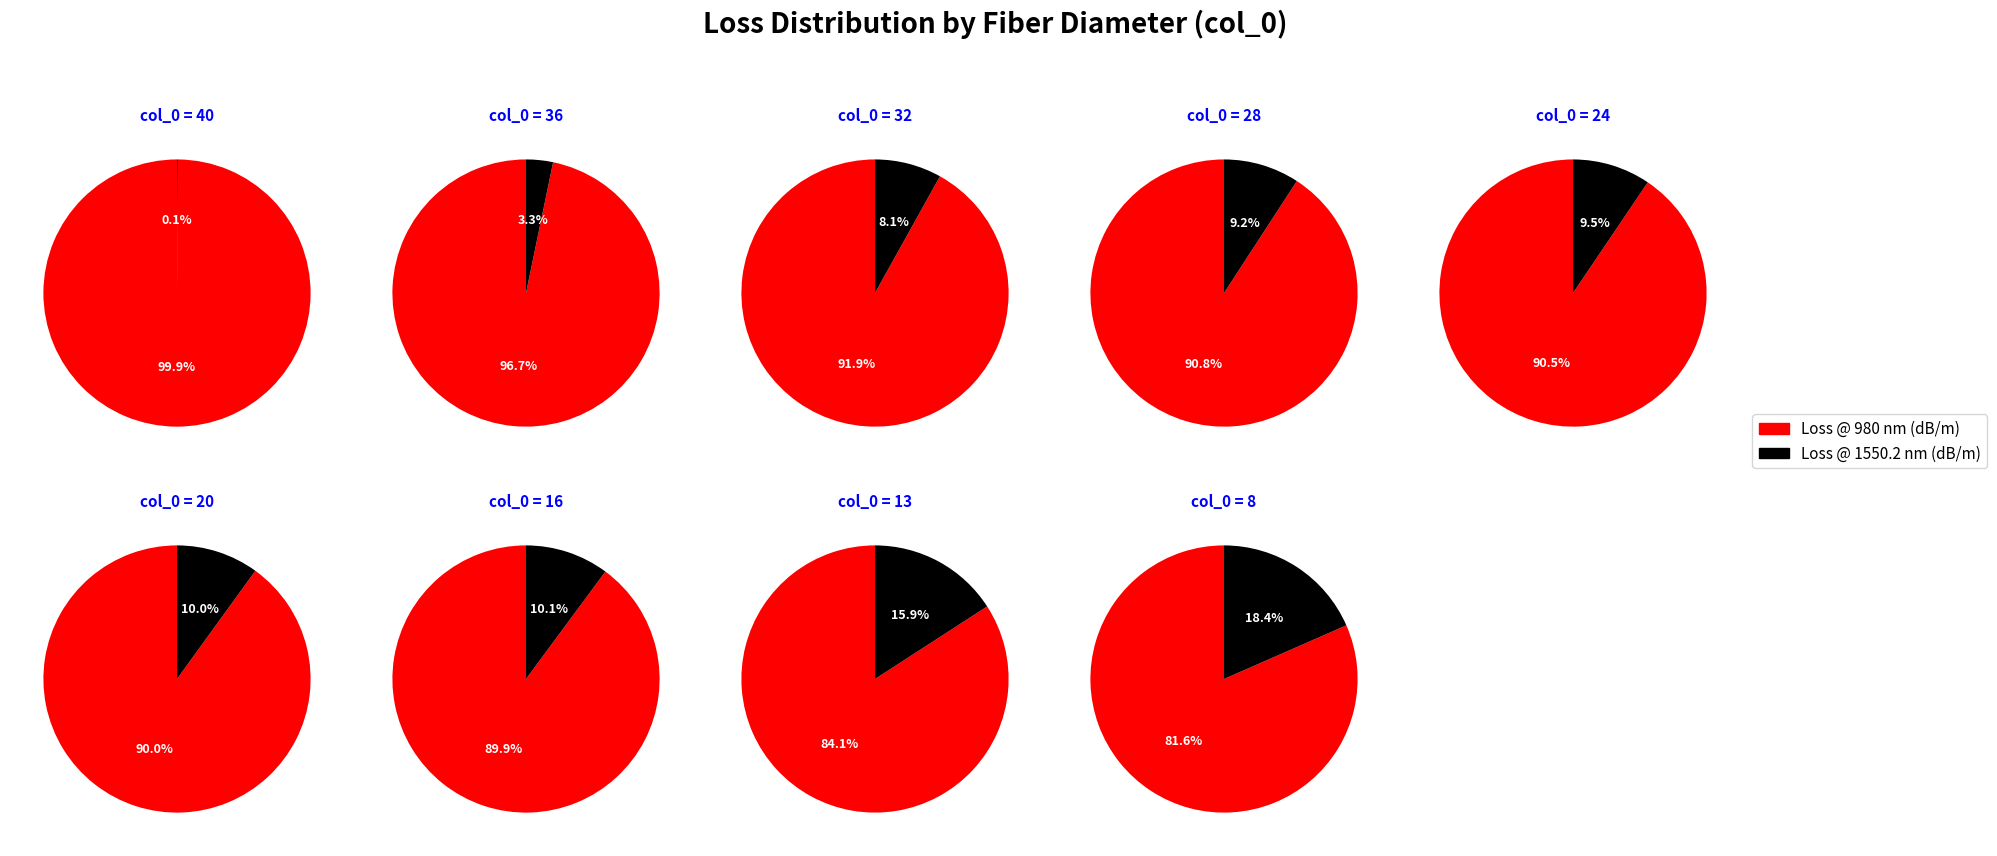

Which has a higher value, 24 or 32?

24